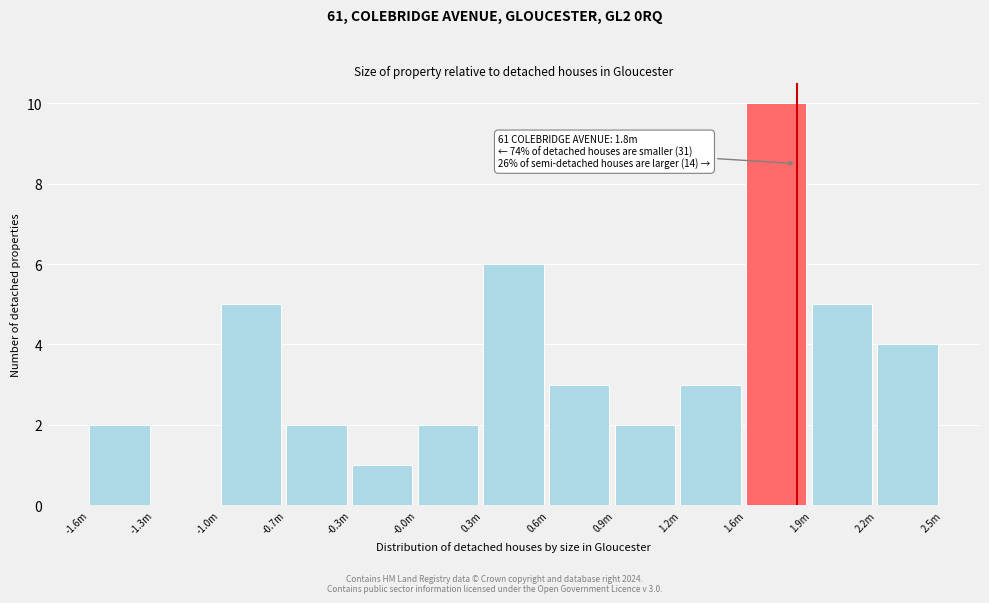

Reading left to right, extract all data points from this chart.

-1.6m=2	-1.3m=0	-1.0m=5	-0.7m=2	-0.3m=1	-0.0m=2	0.3m=6	0.6m=3	0.9m=2	1.2m=3	1.6m=10	1.9m=5	2.2m=4